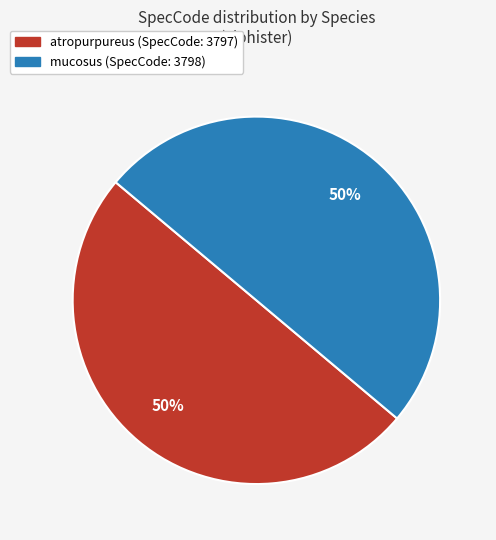

To the nearest percent, what percentage of the pie is atropurpureus?

50%